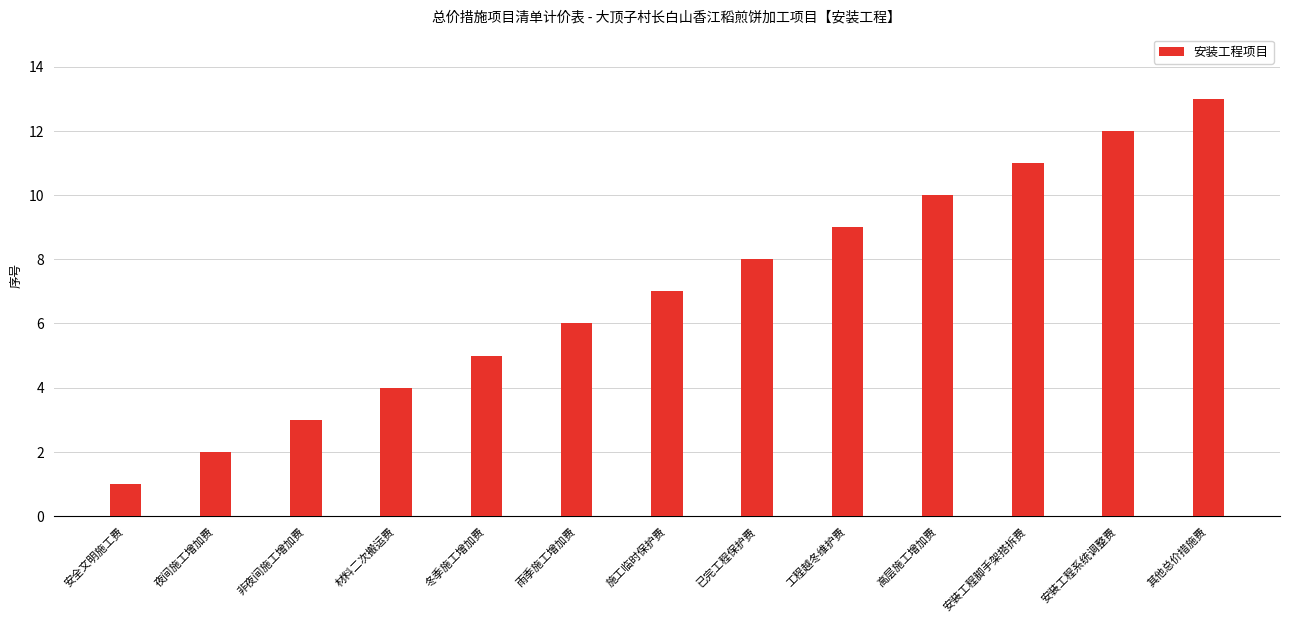

What is the label of the 10th bar from the right?

材料二次搬运费